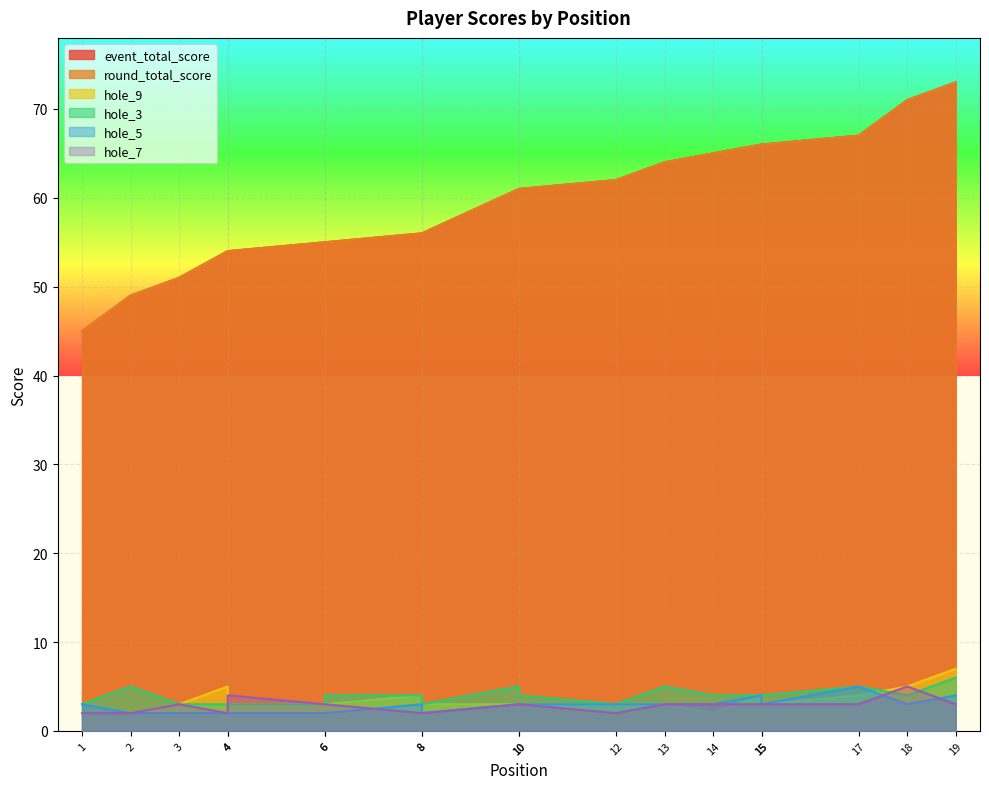

What is the highest value of the event_total_score series?

73